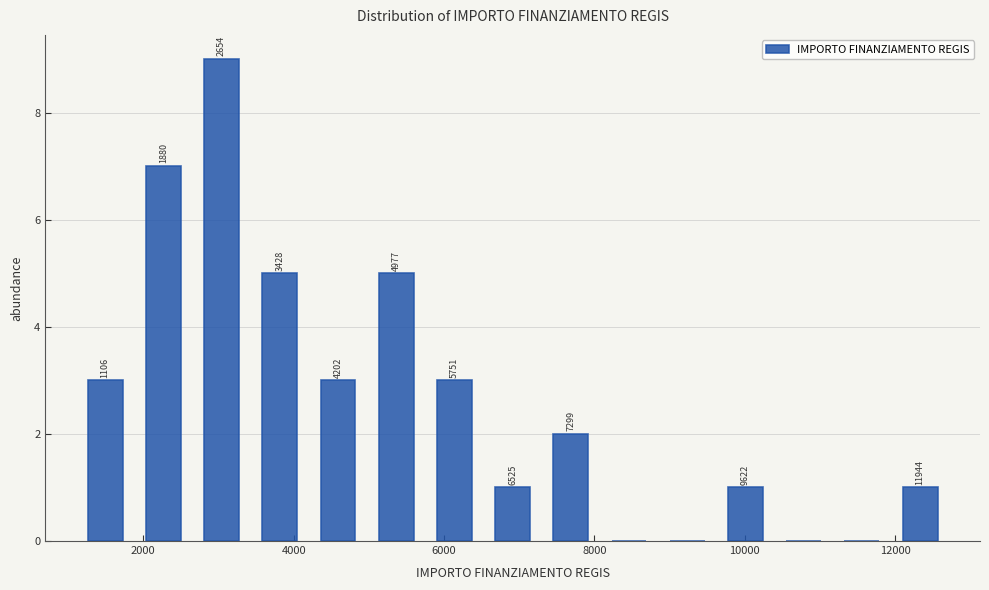

Read against the x-axis, roughly where is the centre of the tallest bar?

3000